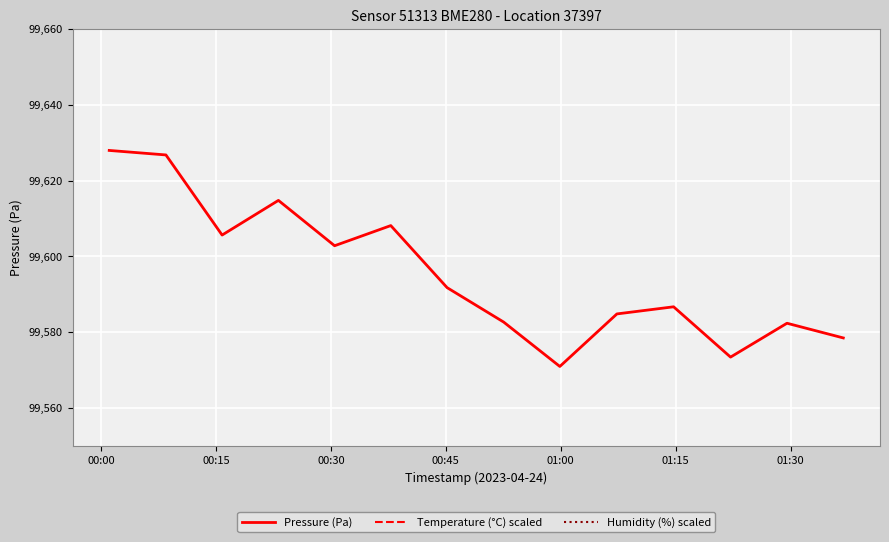

What is the lowest value of the Pressure (Pa) series?

99571.0